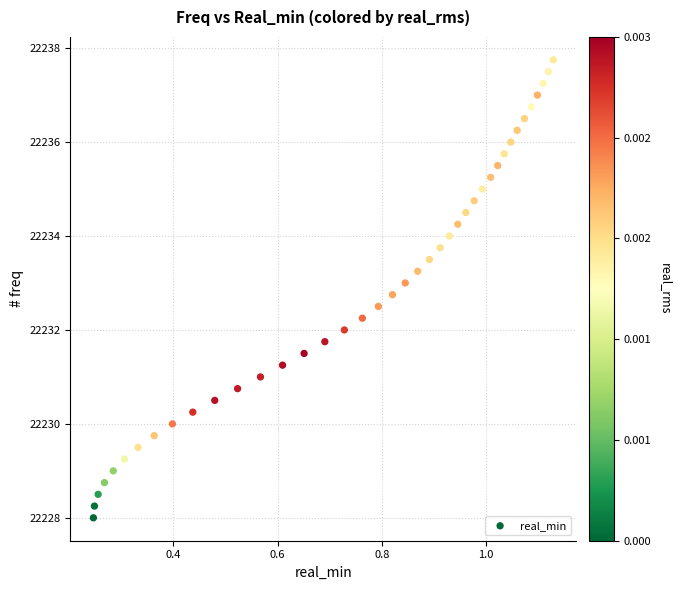

What is the range of X values (max minus min)?

0.9